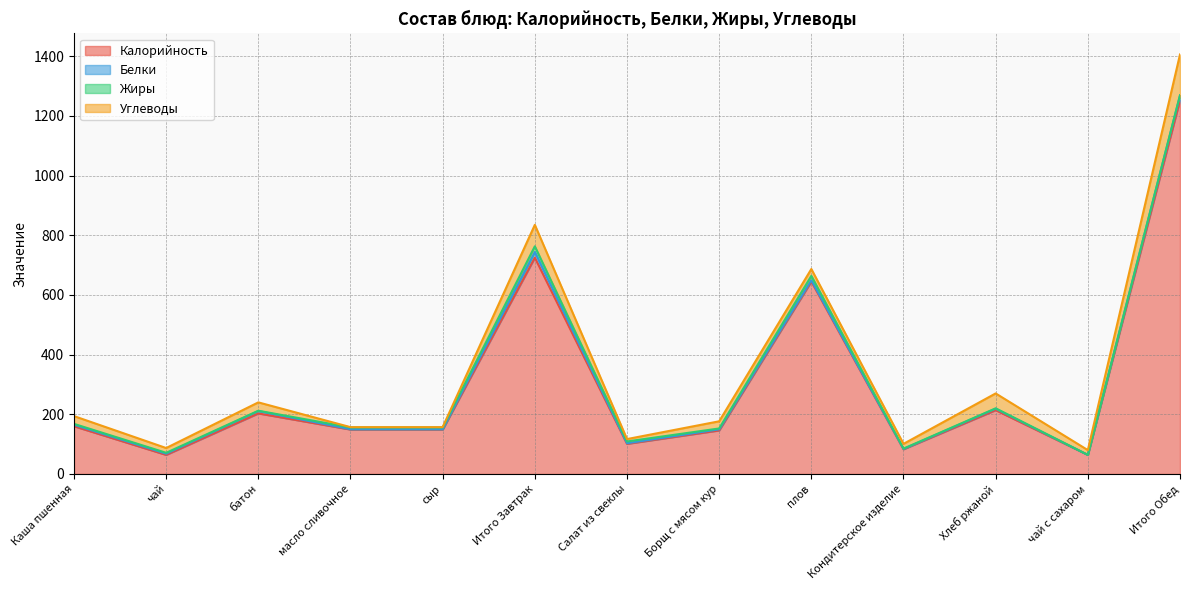

What is the spread (max minus min) of values at батон?

202.0